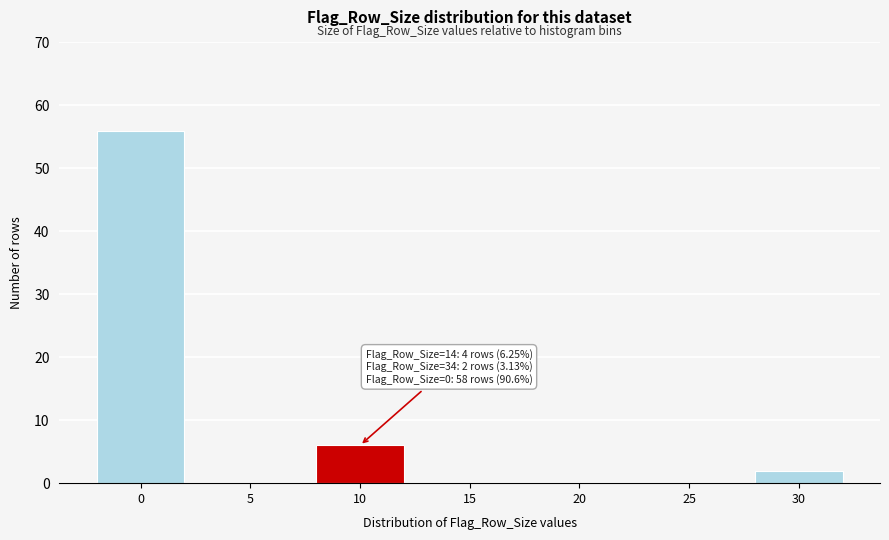

Reading left to right, transcribe all the data shown in this chart.

0=56	5=0	10=6	15=0	20=0	25=0	30=2